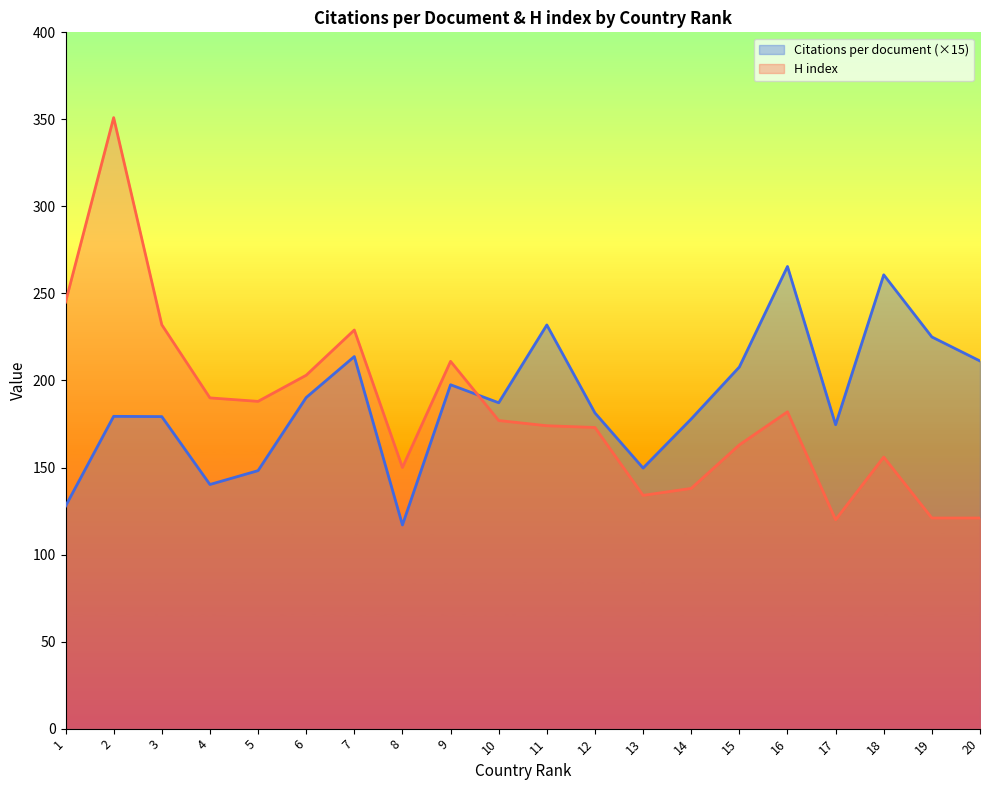

Reading left to right, what are all the values shown in this chart?

Citations per document: 127.8	179.4	179.2	140.2	148.2	190.2	213.8	117.0	197.6	187.2	231.9	181.3	149.7	177.9	207.8	265.5	174.6	260.7	225.0	211.2
H index: 245.0	351.0	232.0	190.0	188.0	203.0	229.0	150.0	211.0	177.0	174.0	173.0	134.0	138.0	163.0	182.0	120.0	156.0	121.0	121.0